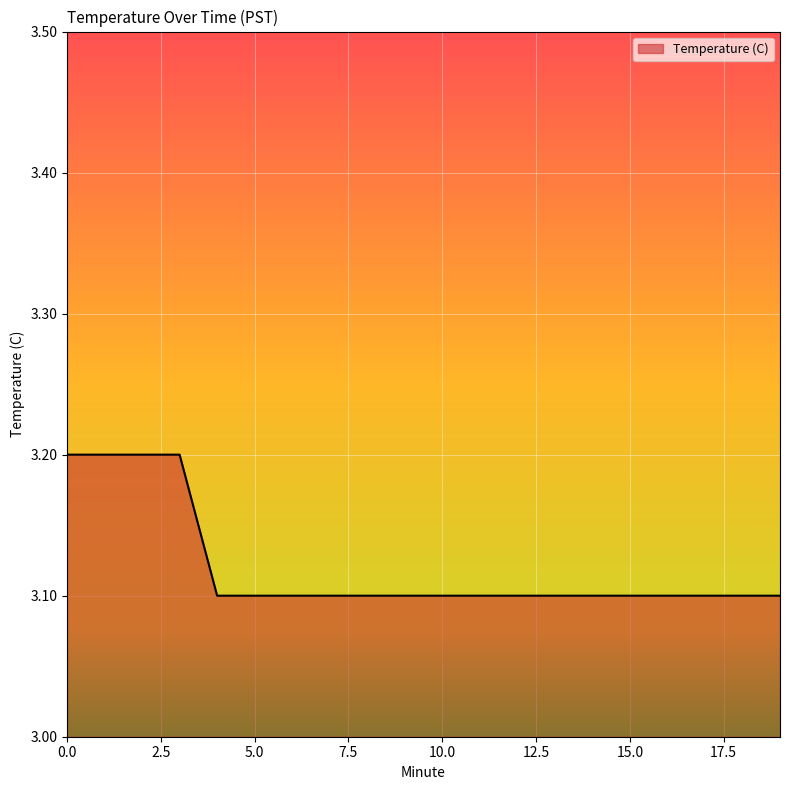

What is the minimum value shown in the chart?

3.1